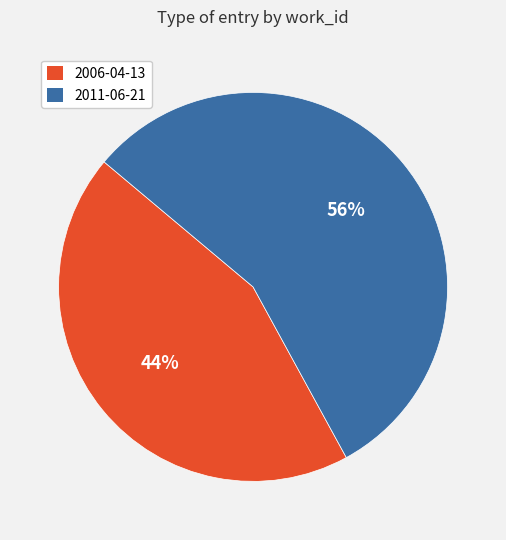

Count the number of slices in the pie.

2